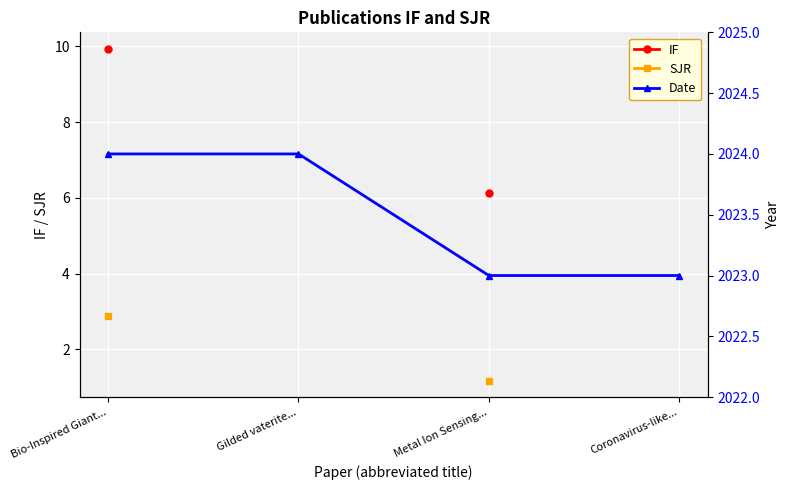

What is the total value across all series at Metal Ion Sensing...?

2030.3